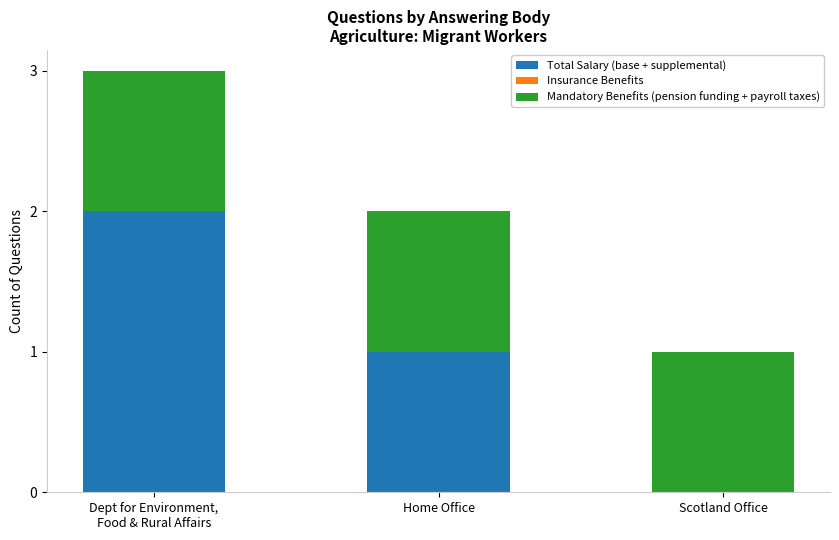

What is the sum of all Total Salary (base + supplemental) values?

3